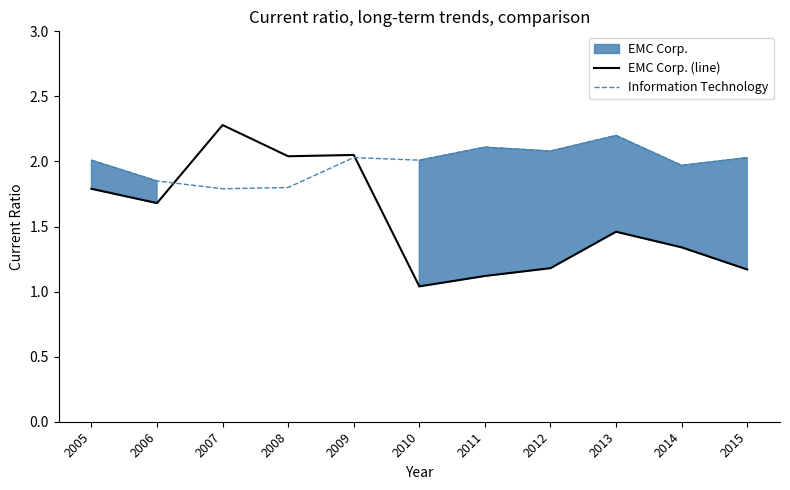

What is the difference between the Information Technology values at 2014 and 2011?

0.1